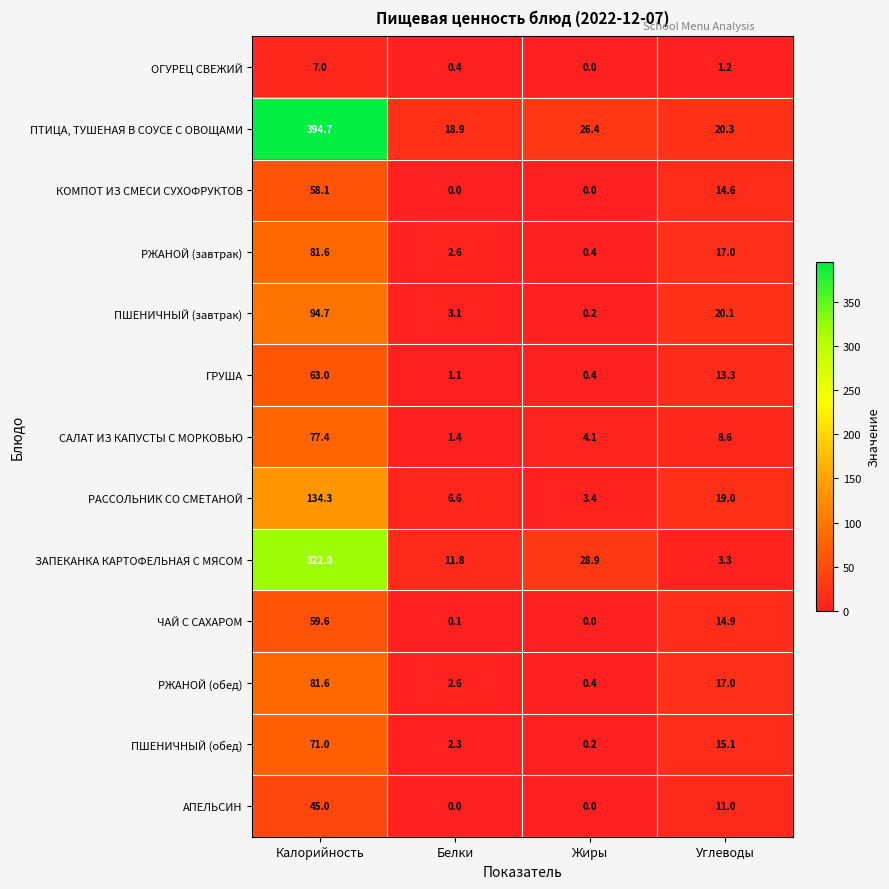

At how many categories does at least one series exceed 235?

1